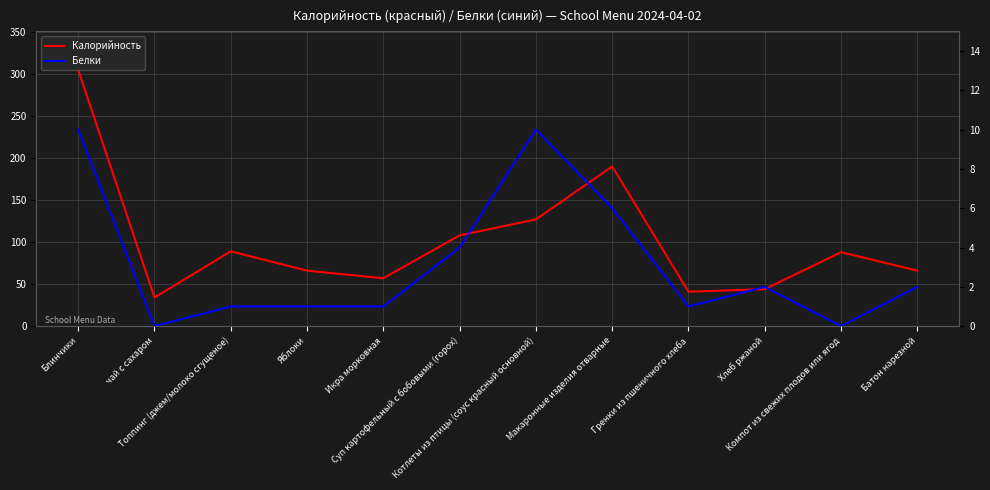

What is the value of the Калорийность point at the 3rd from the left?

89